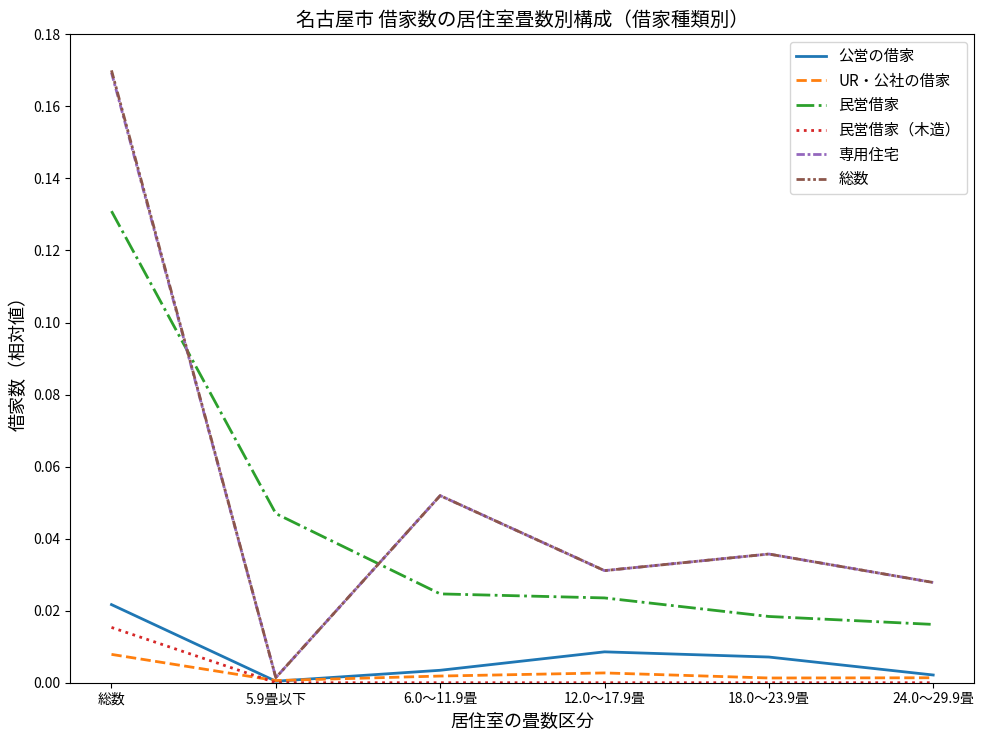

True or false: 民営借家 and UR・公社の借家 intersect in this chart.

False